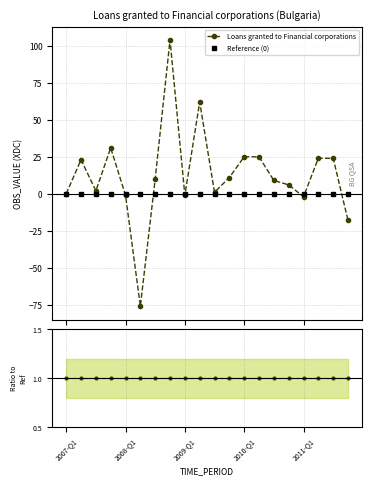

At which category is the sum across all series the highest?

7